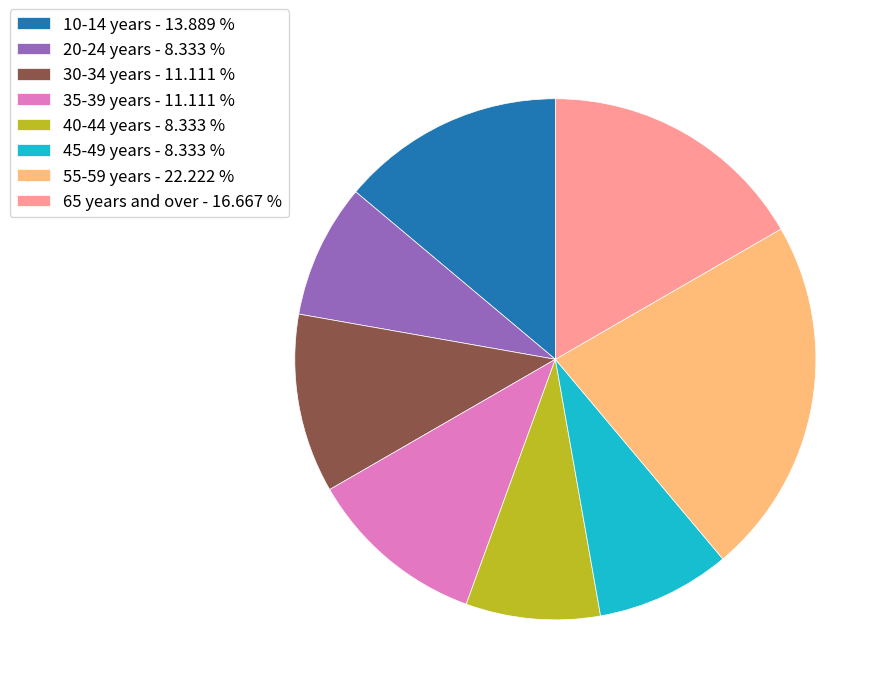

Between 35-39 years - 11.111 % and 40-44 years - 8.333 %, which is larger?

35-39 years - 11.111 %